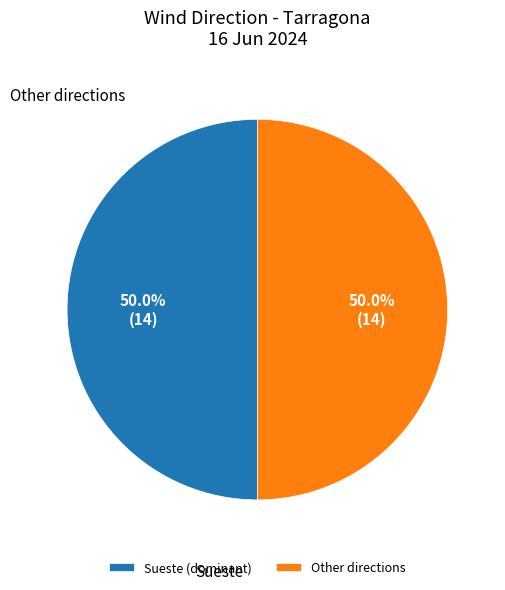

What is the ratio of the value at Other directions to the value at Sueste (dominant)?

1.0